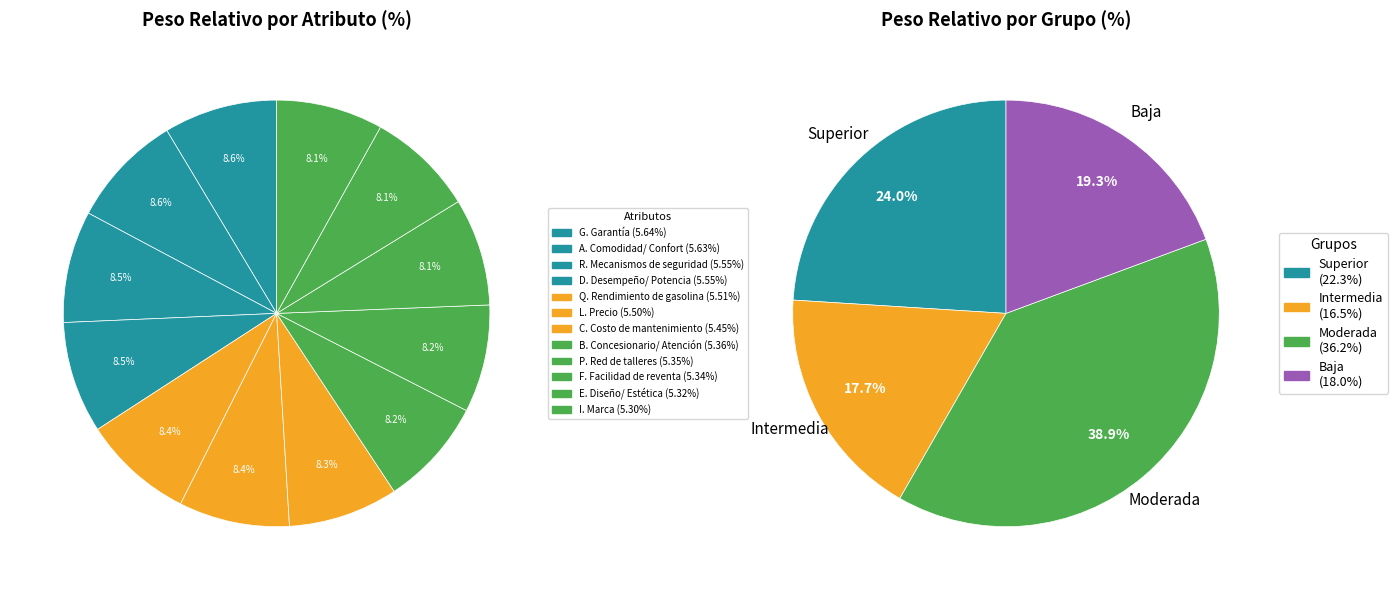

The D. Desempeño/ Potencia slice represents 8% of the pie. True or false?

True